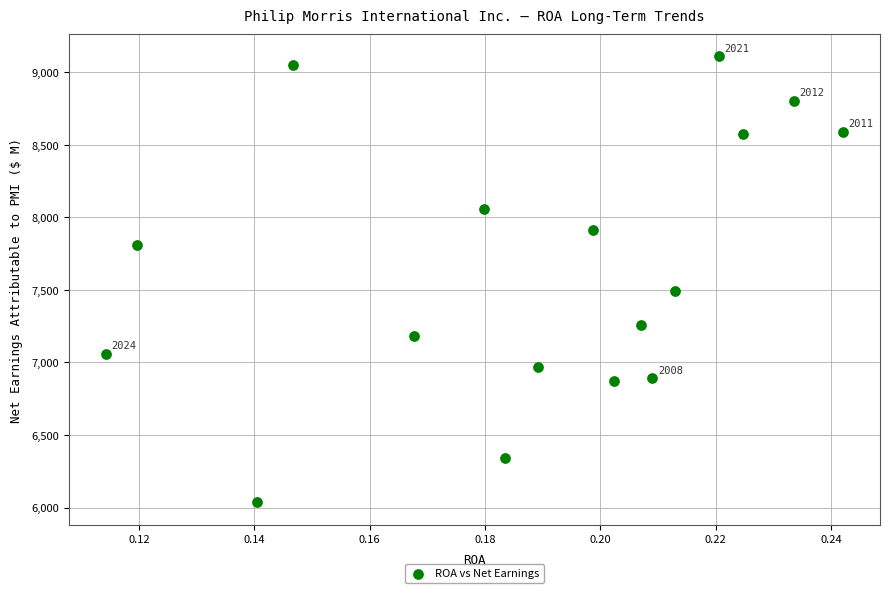

What Y value in the scatter plot is closest to 7572?

7493